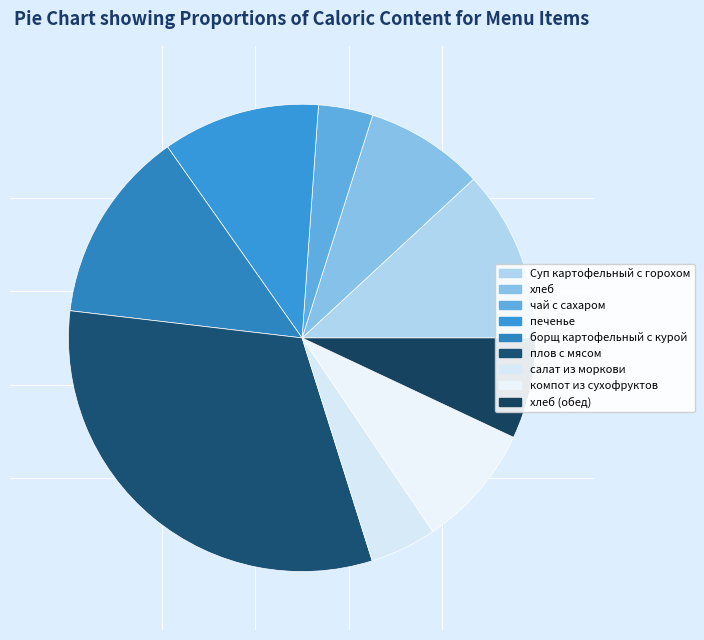

Do хлеб (обед) and Суп картофельный с горохом together represent more than half of the pie?

No